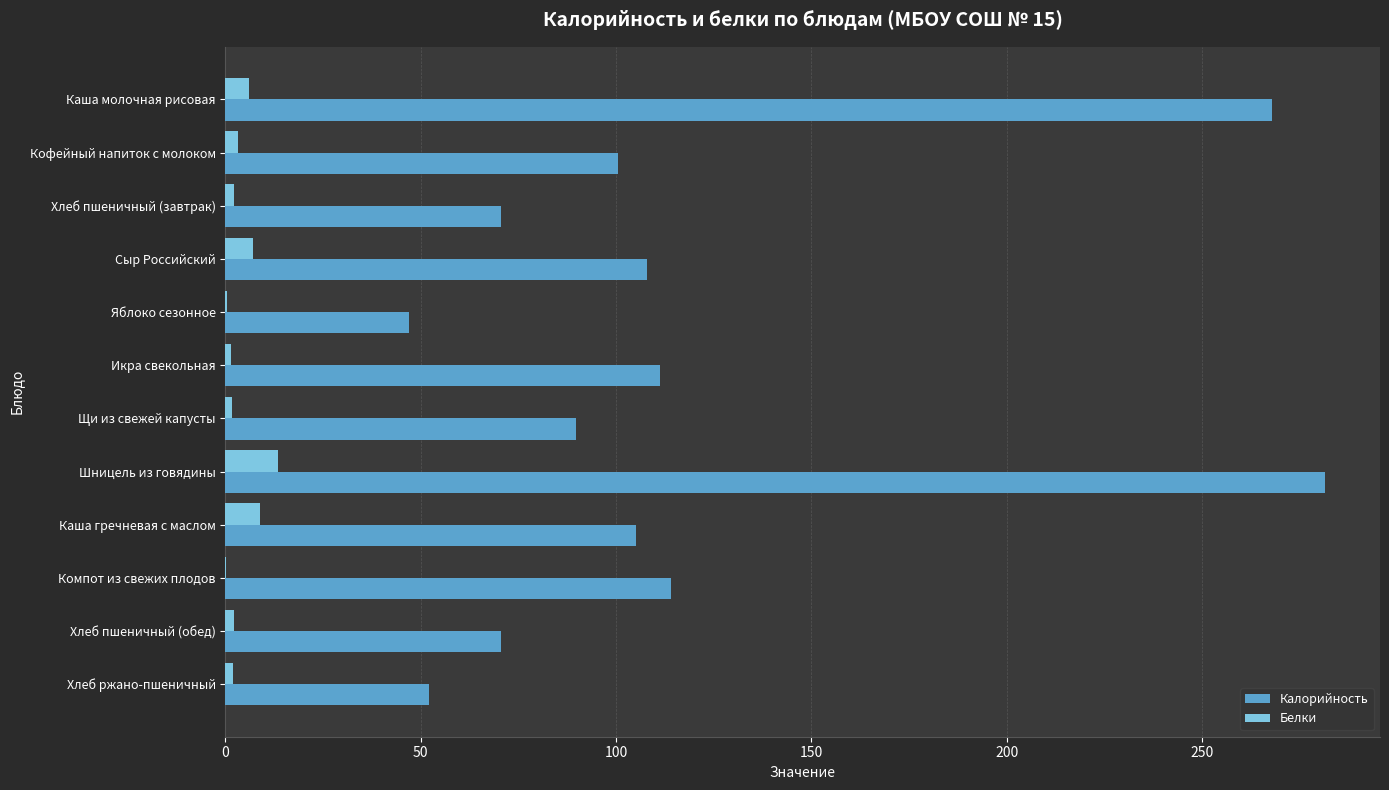

Is it true that Калорийность equals 281.4 at Шницель из говядины?

True